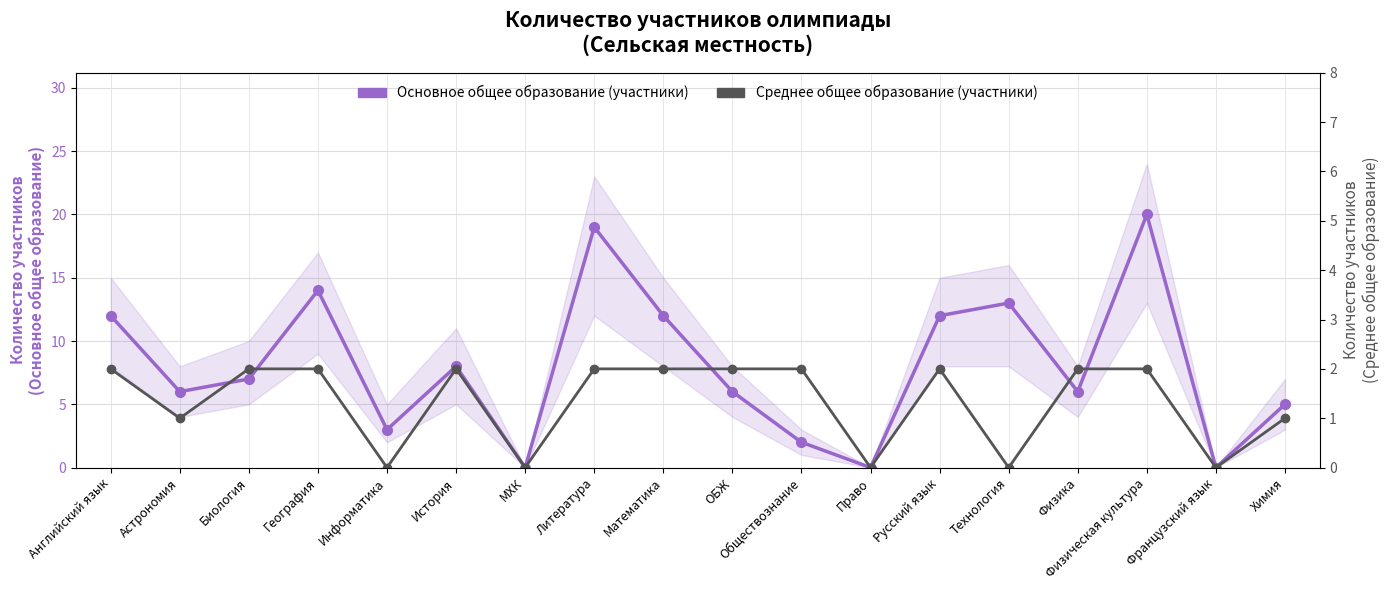

True or false: Основное общее образование (участники) has a value of 10 at Астрономия.

False